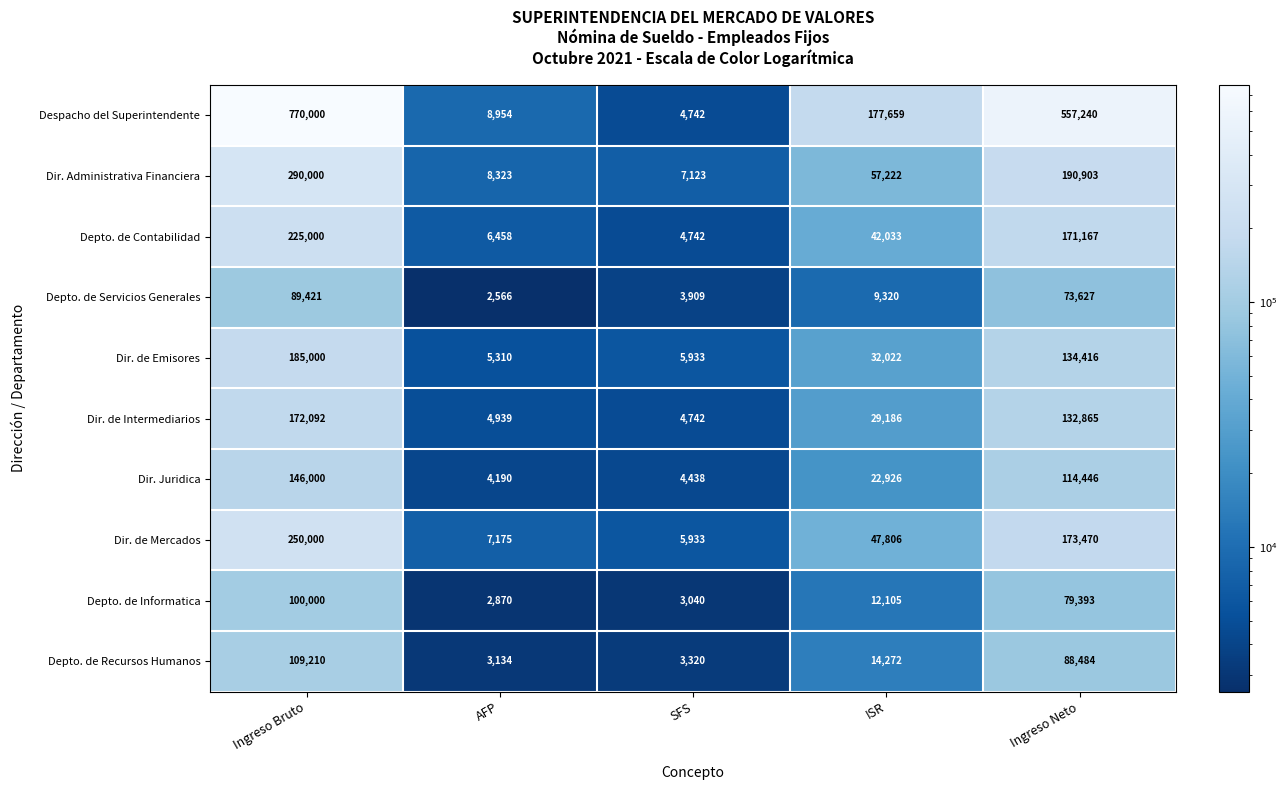

The Dir. Juridica series shows 5999 at SFS. True or false?

False